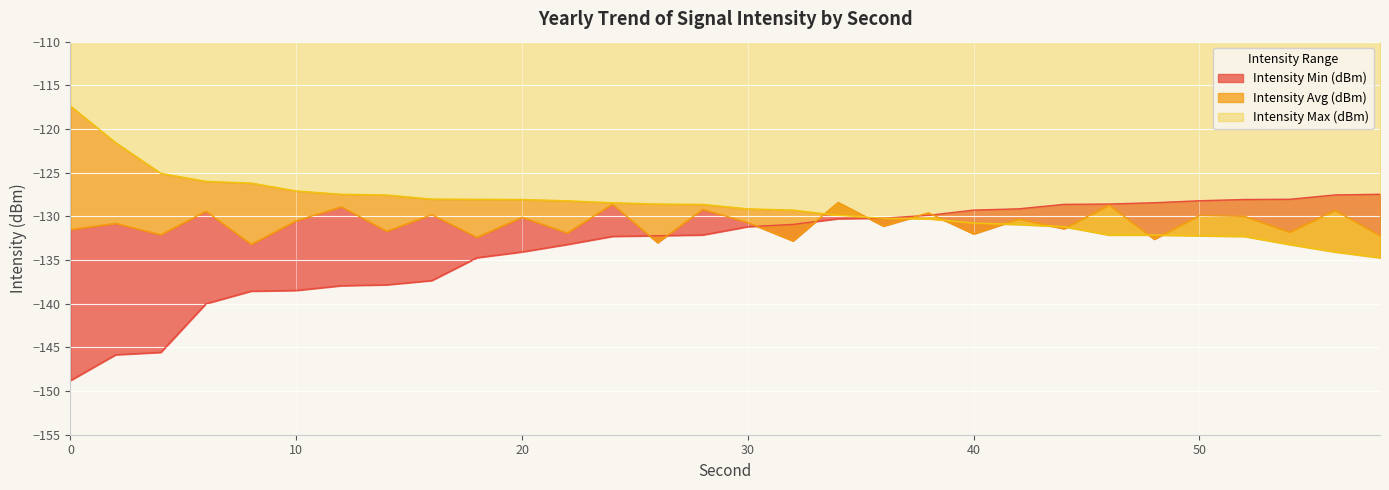

What is the value of the Intensity Max (dBm) point at the 10th from the left?

-128.0